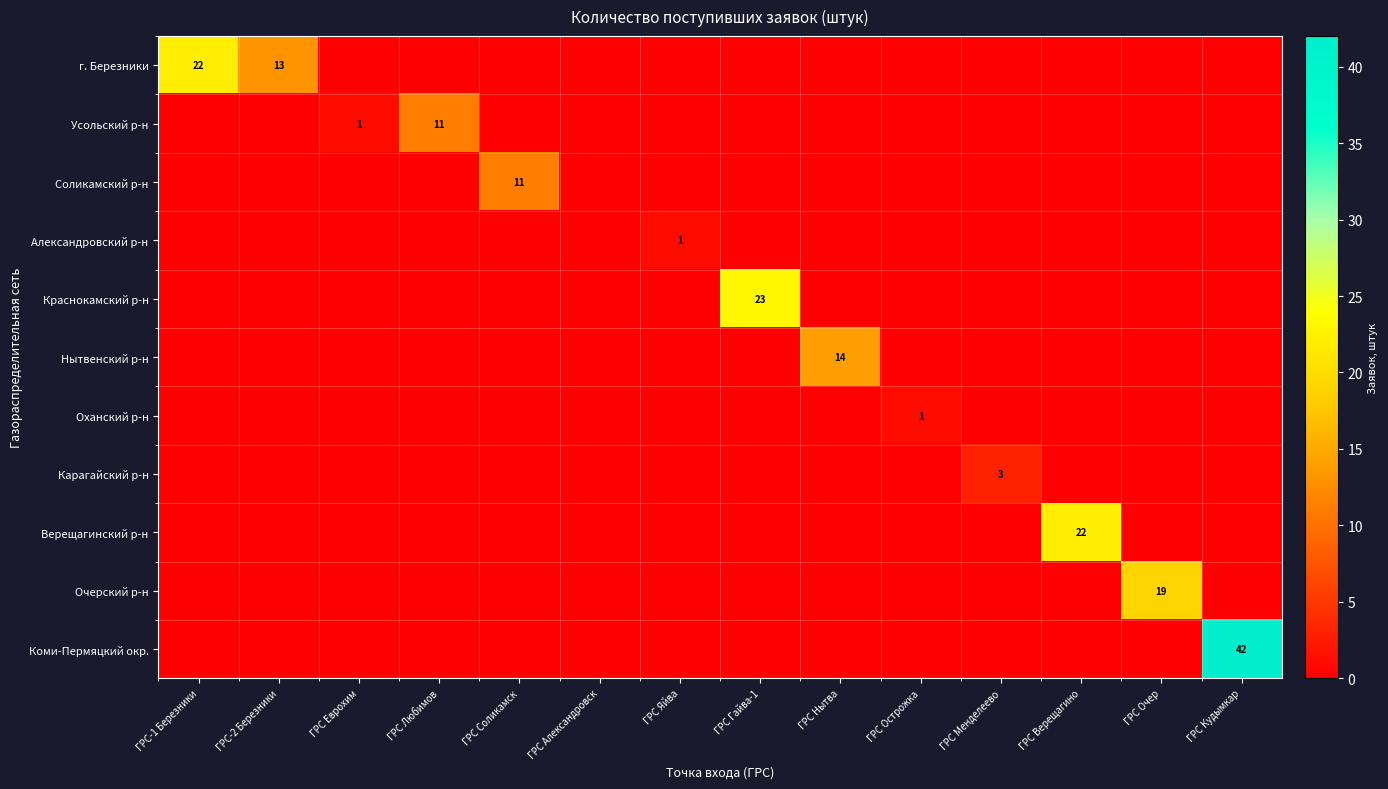

What is the maximum value shown in the chart?

42